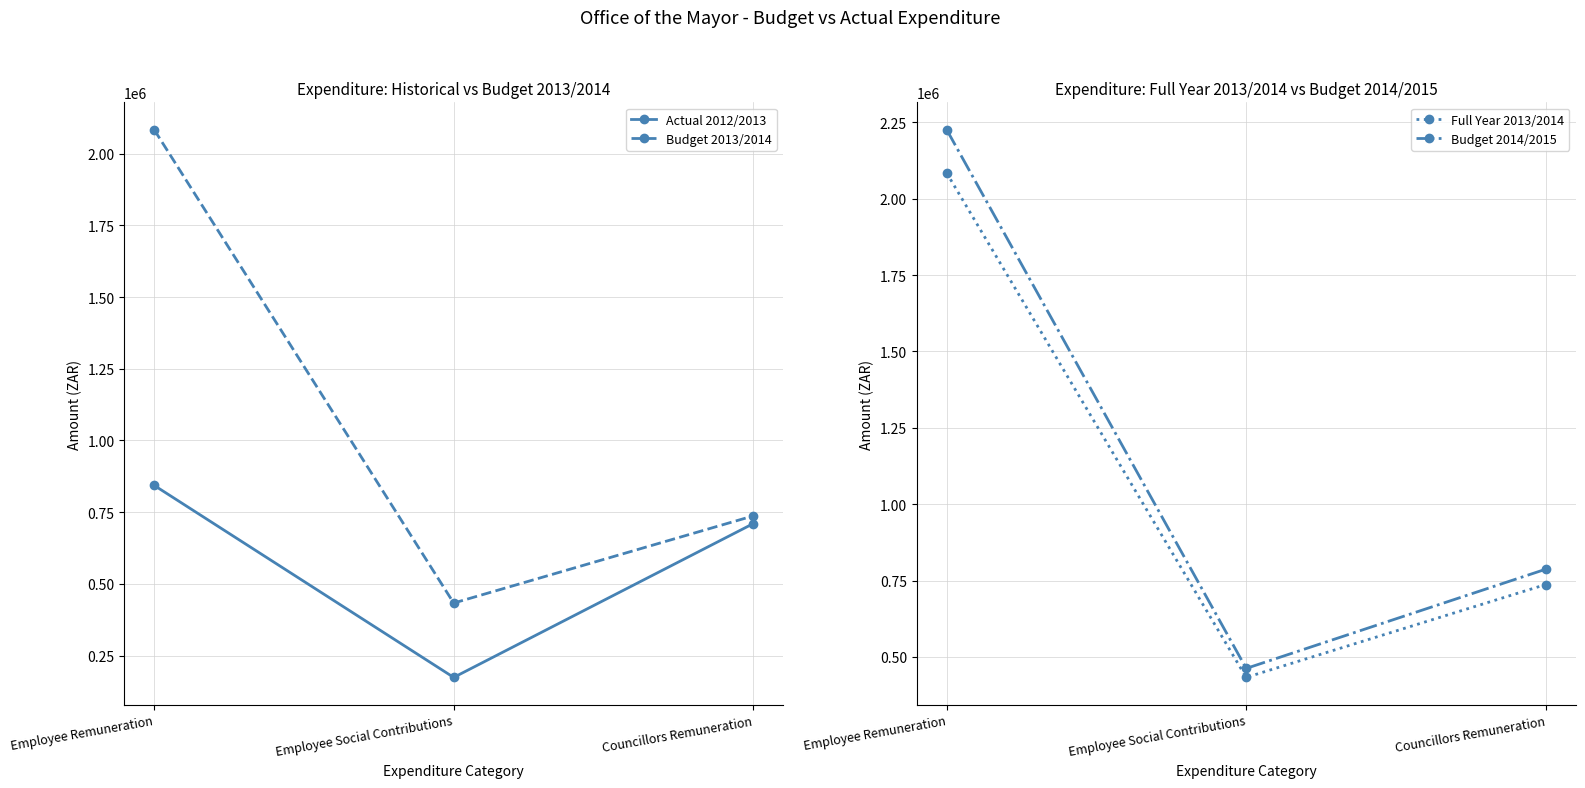

What is the difference between the highest and lowest values at Employee Social Contributions?

288812.5